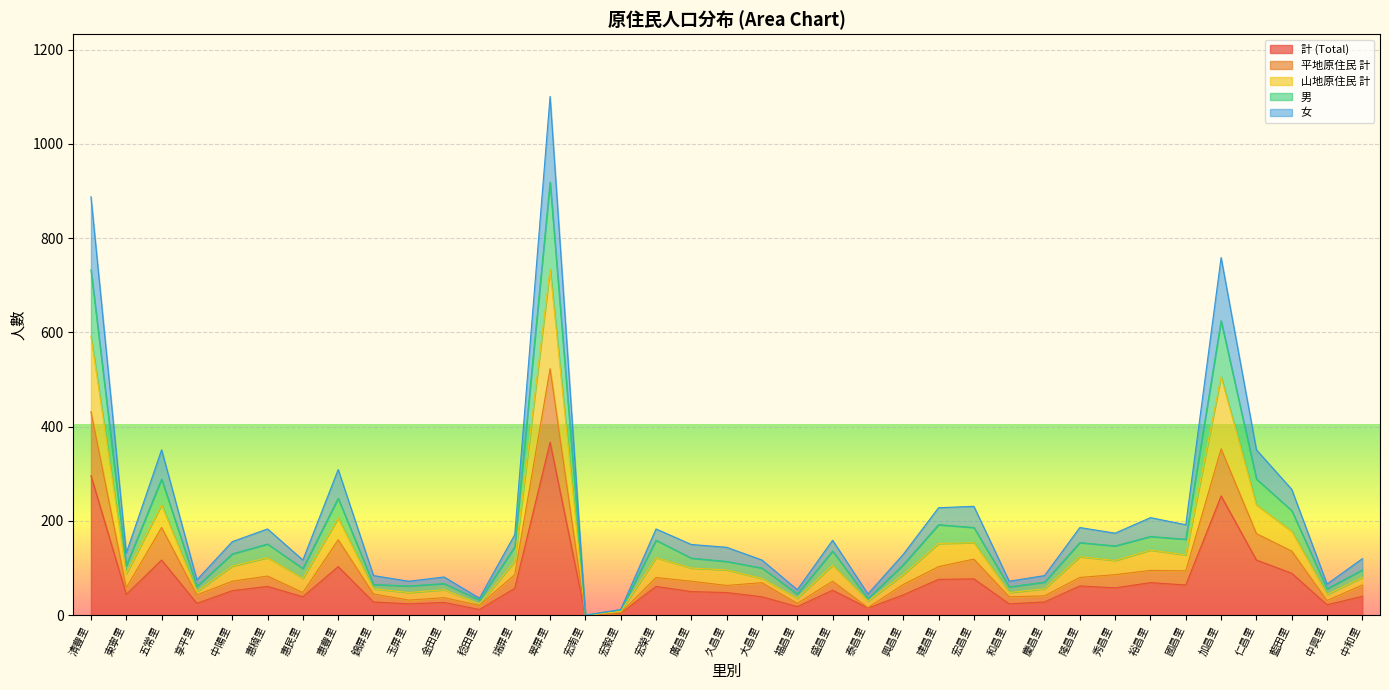

Rank the series at 國昌里 from highest to lowest value.

女, 山地原住民 計, 男, 平地原住民 計, 計 (Total)